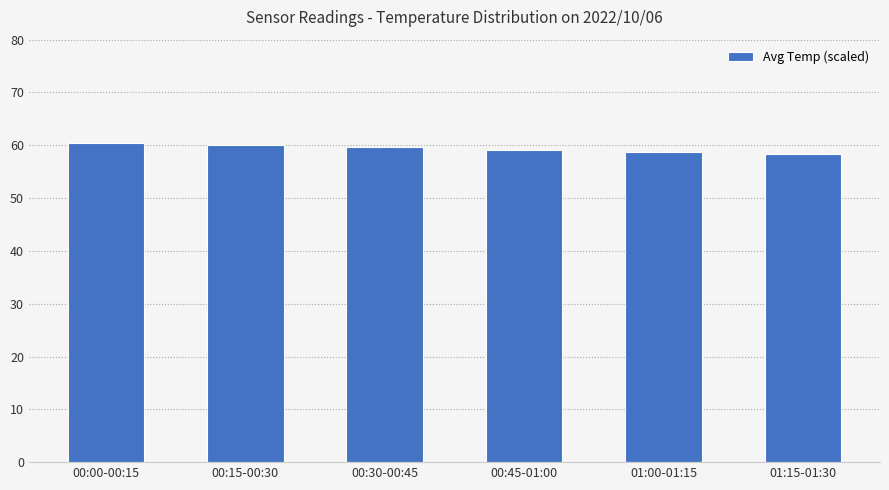

What is the ratio of the value at 01:15-01:30 to the value at 01:00-01:15?

1.0